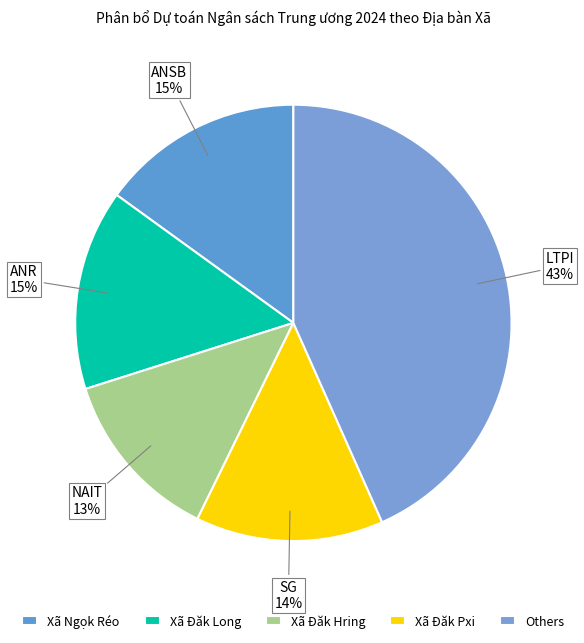

Count the number of slices in the pie.

5